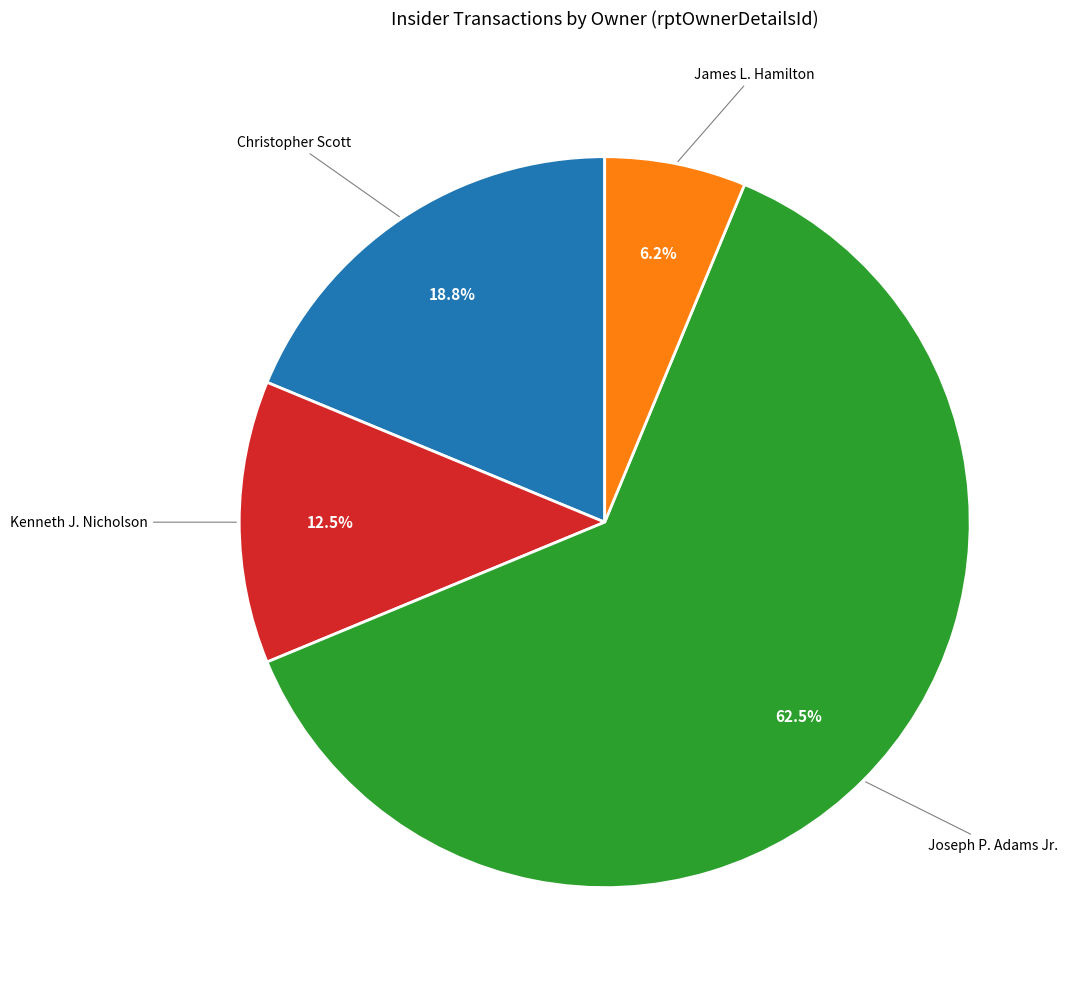

Is there a majority slice in this chart?

Yes